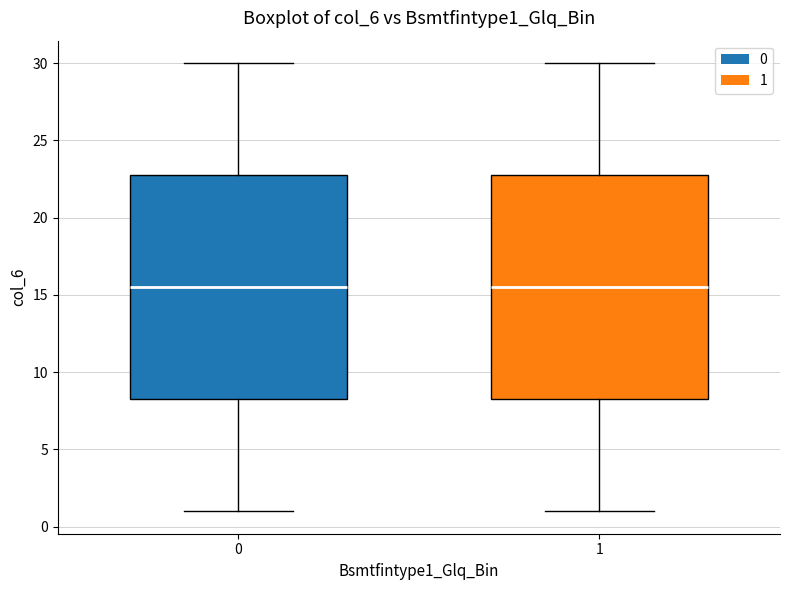

Reading left to right, transcribe this box plot: for each box, give where its median line is, the range the box spans, and where its two whiskers end, as read against the y-axis. The values are not printed on the chart, so give them approximately, as read against the axis.

0: median 15.5, box 8.5 to 23.0, whiskers 1.0 to 30.0
1: median 15.5, box 8.5 to 23.0, whiskers 1.0 to 30.0